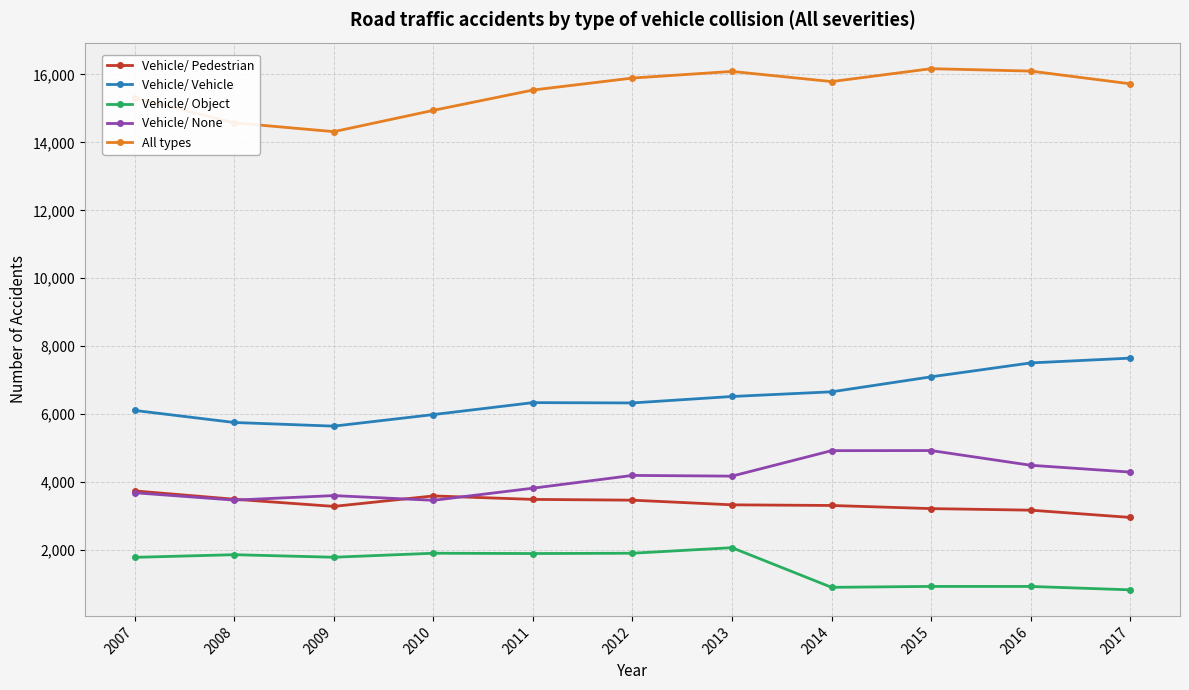

Which series has the largest total across all categories?

All types